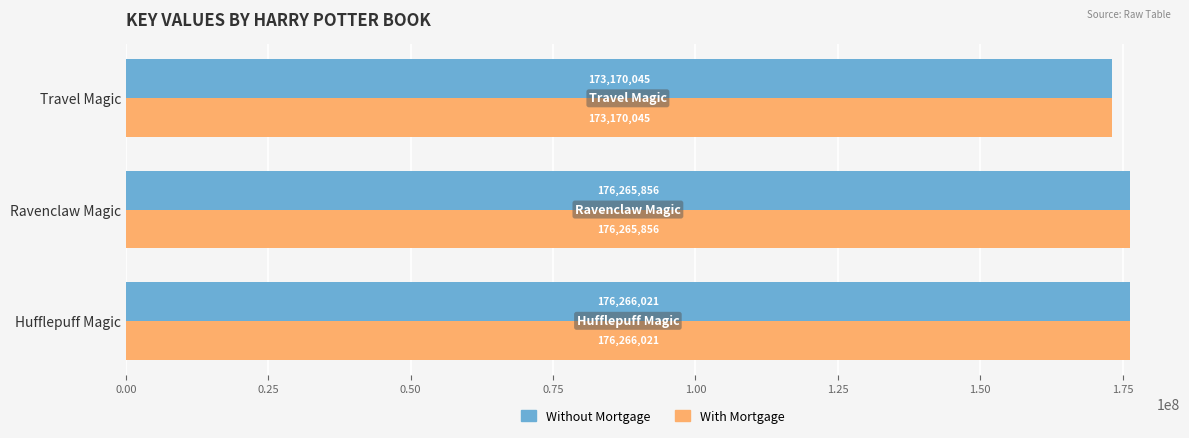

What is the sum of the With Mortgage values at Hufflepuff Magic and Travel Magic?

349436066